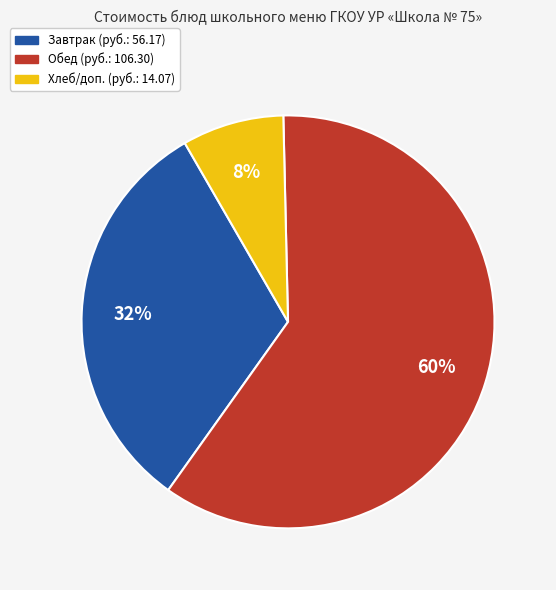

Does any single category account for the majority?

Yes